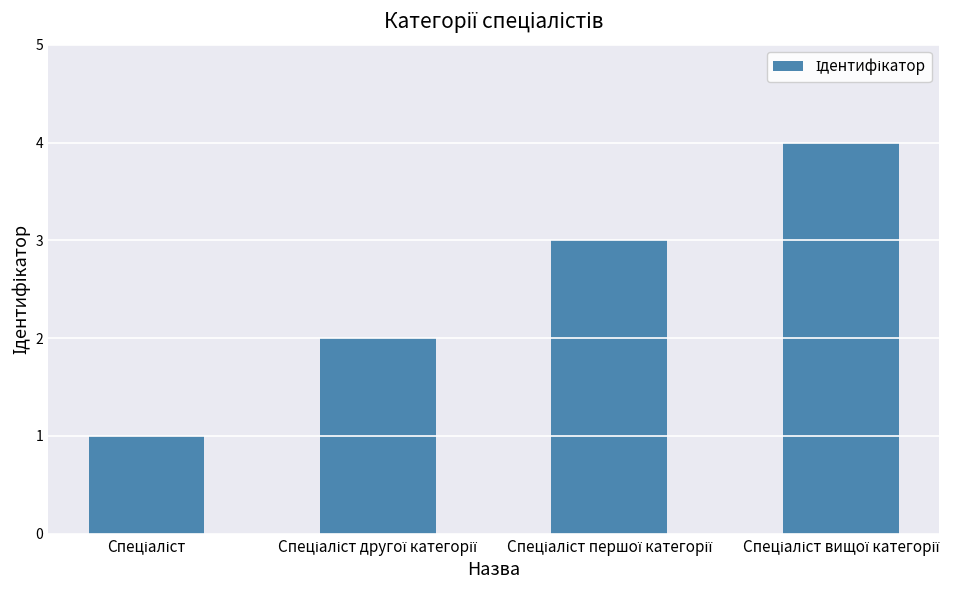

What is the maximum value shown in the chart?

4